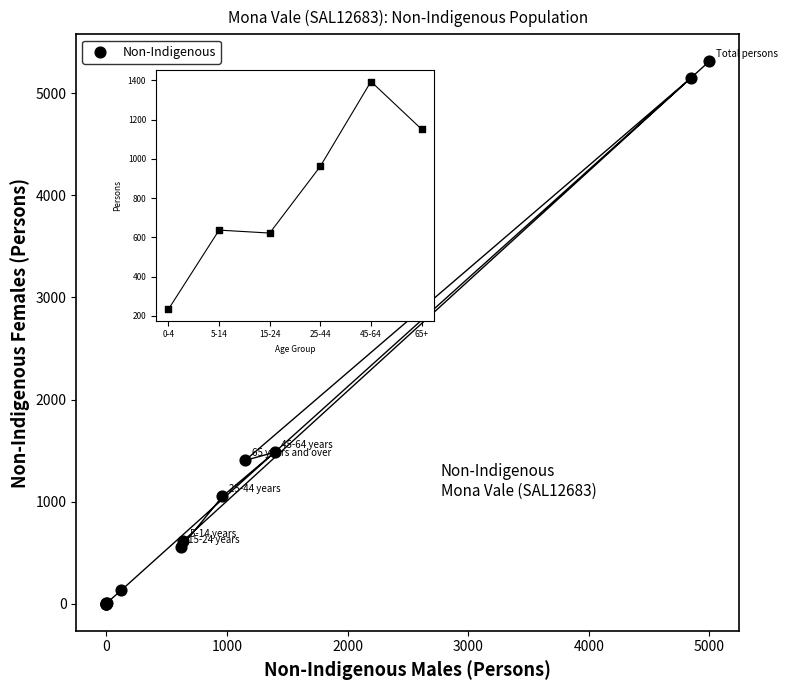

What Y value in the scatter plot is closest to 2656?

1483